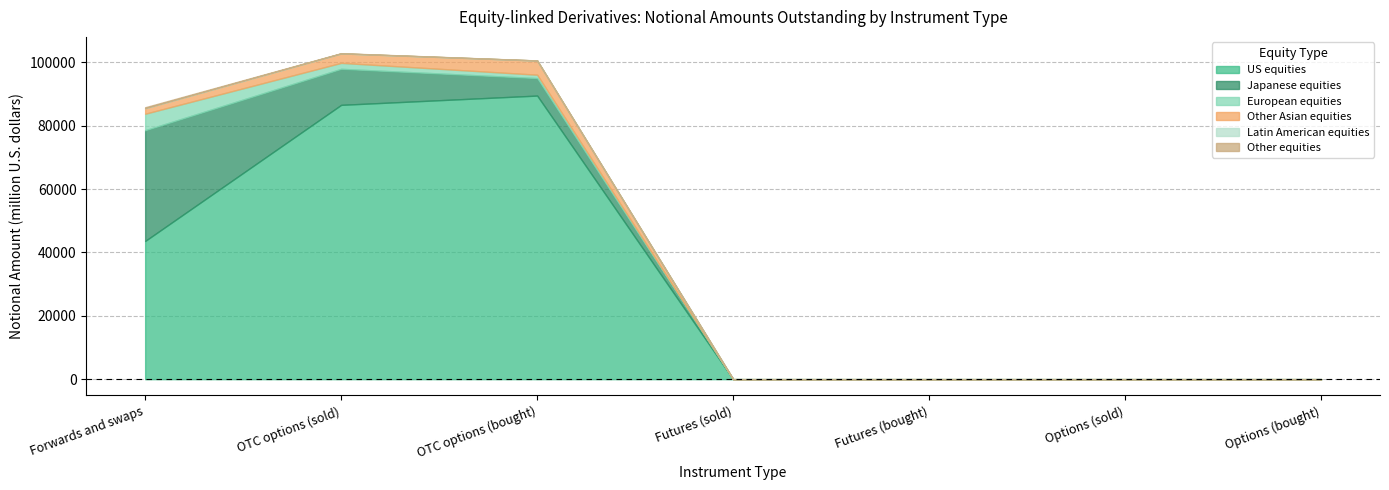

True or false: US equities has more than 1 points higher than both neighbors.

False